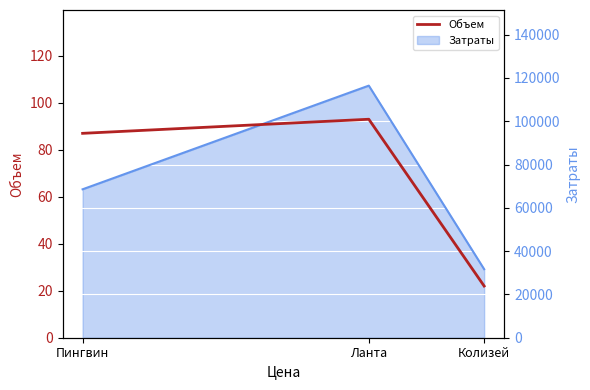

Rank the categories by value from highest to lowest.

Ланта, Пингвин, Колизей